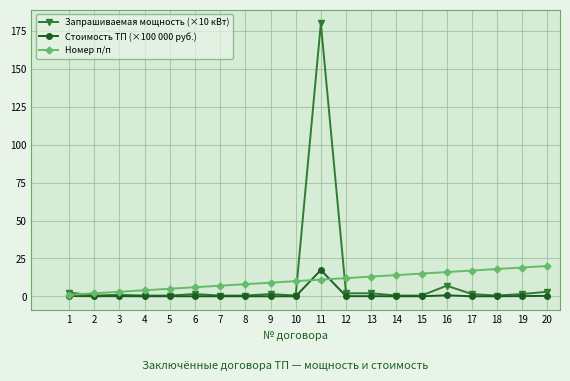

What is the lowest value of the Номер п/п series?

1.0